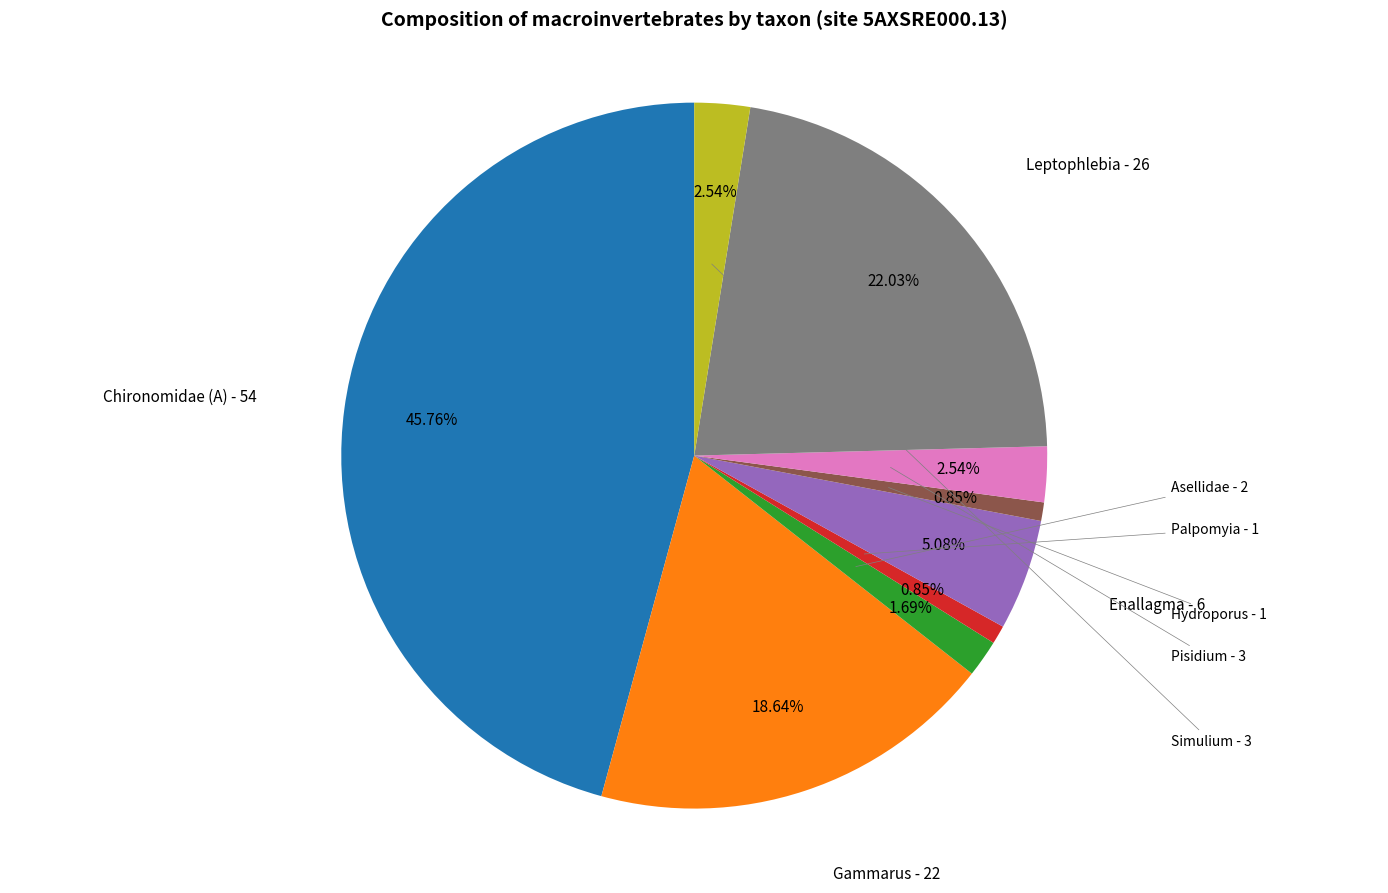

To the nearest percent, what is the average slice percentage?

11%